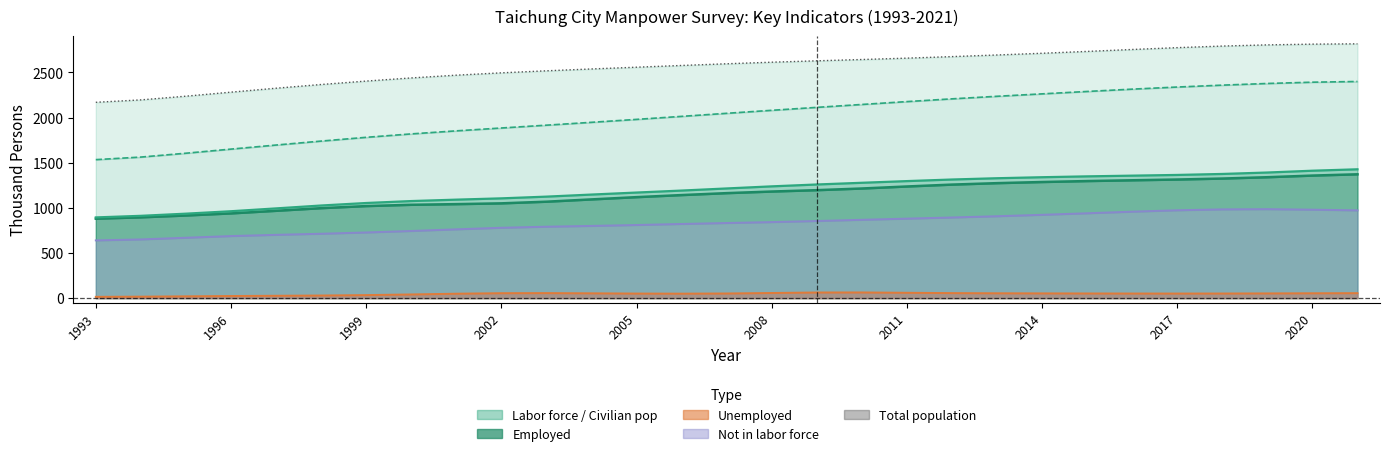

How many lines are shown in the chart?

5